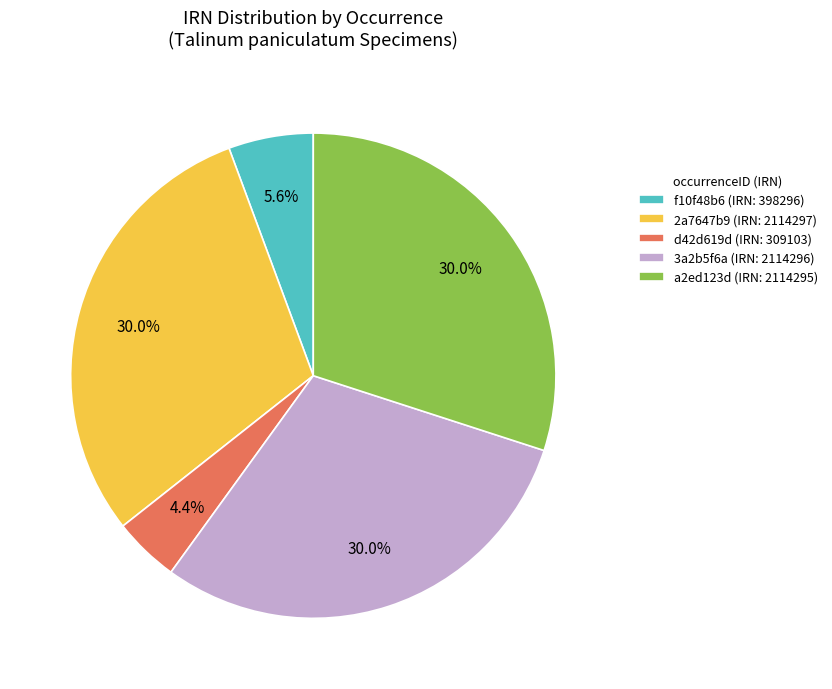

Is there any slice that represents more than half of the pie?

No